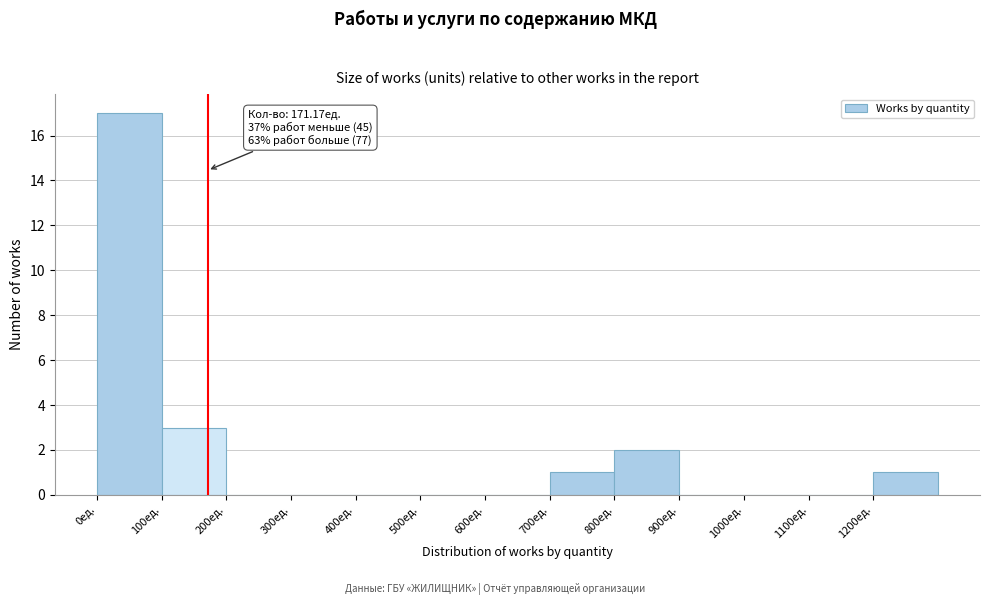

Over which range of the x-axis is the bar tallest?

0 to 100